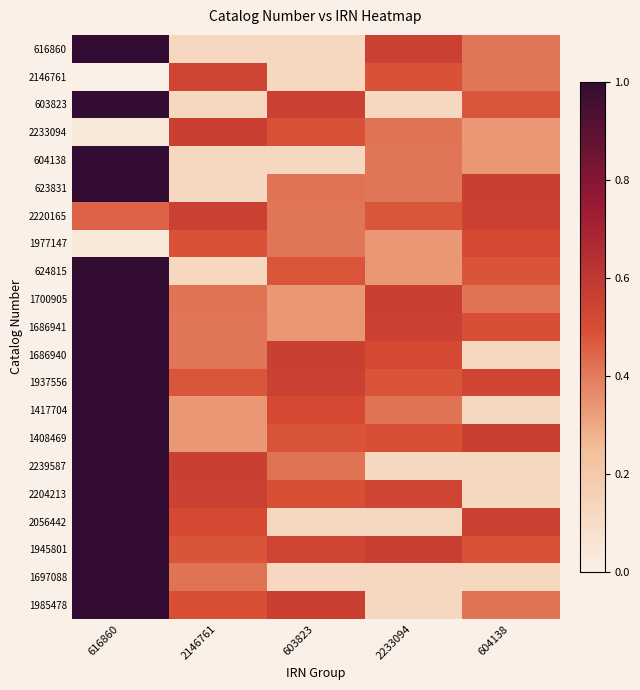

List the series in order of their peak value, lowest first.

1977147, 2146761, 2220165, 2233094, 1700905, 1686941, 1686940, 1937556, 1417704, 1408469, 2239587, 2204213, 2056442, 1945801, 1697088, 1985478, 603823, 624815, 623831, 616860, 604138